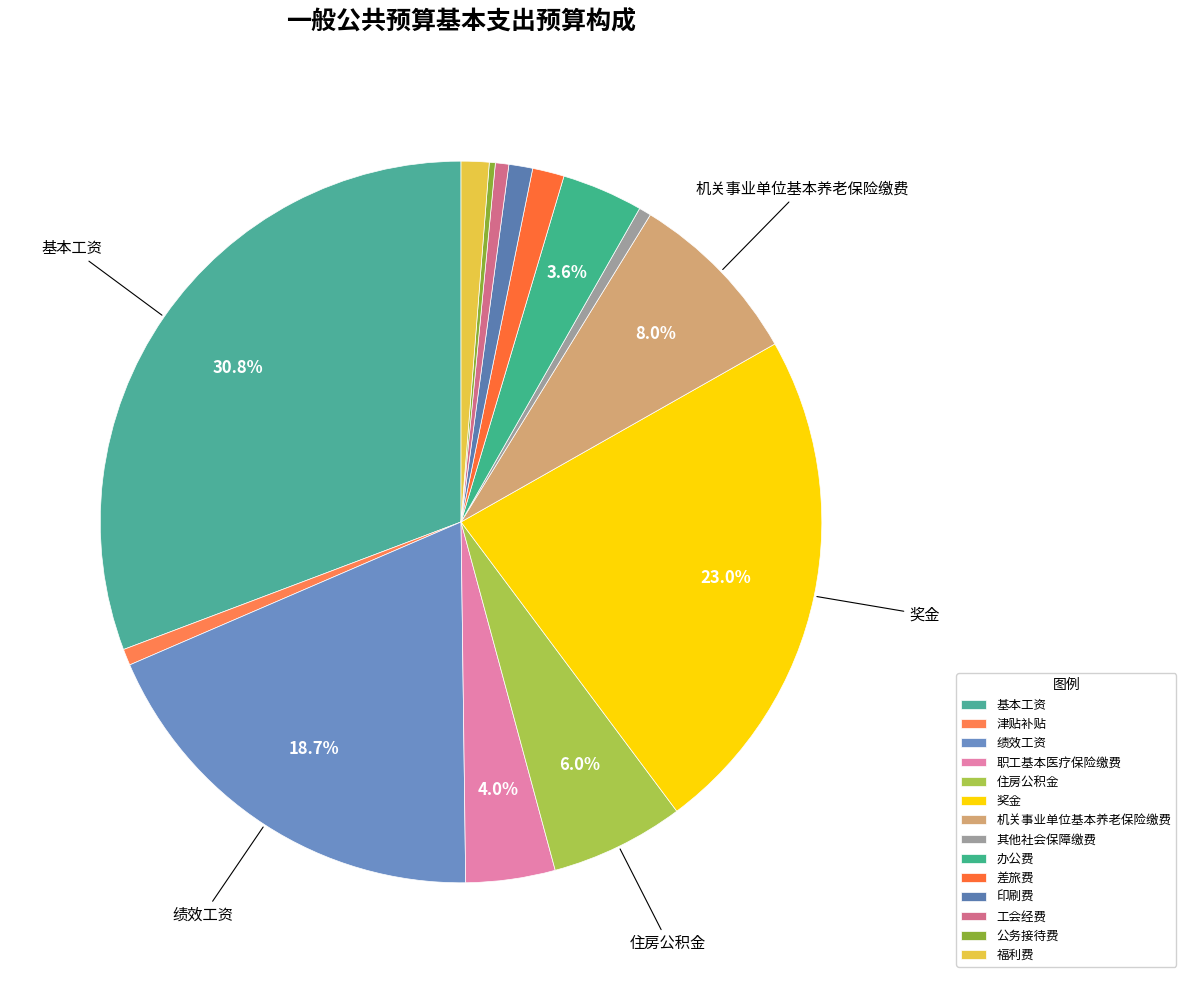

To the nearest percent, what is the average slice percentage?

7%